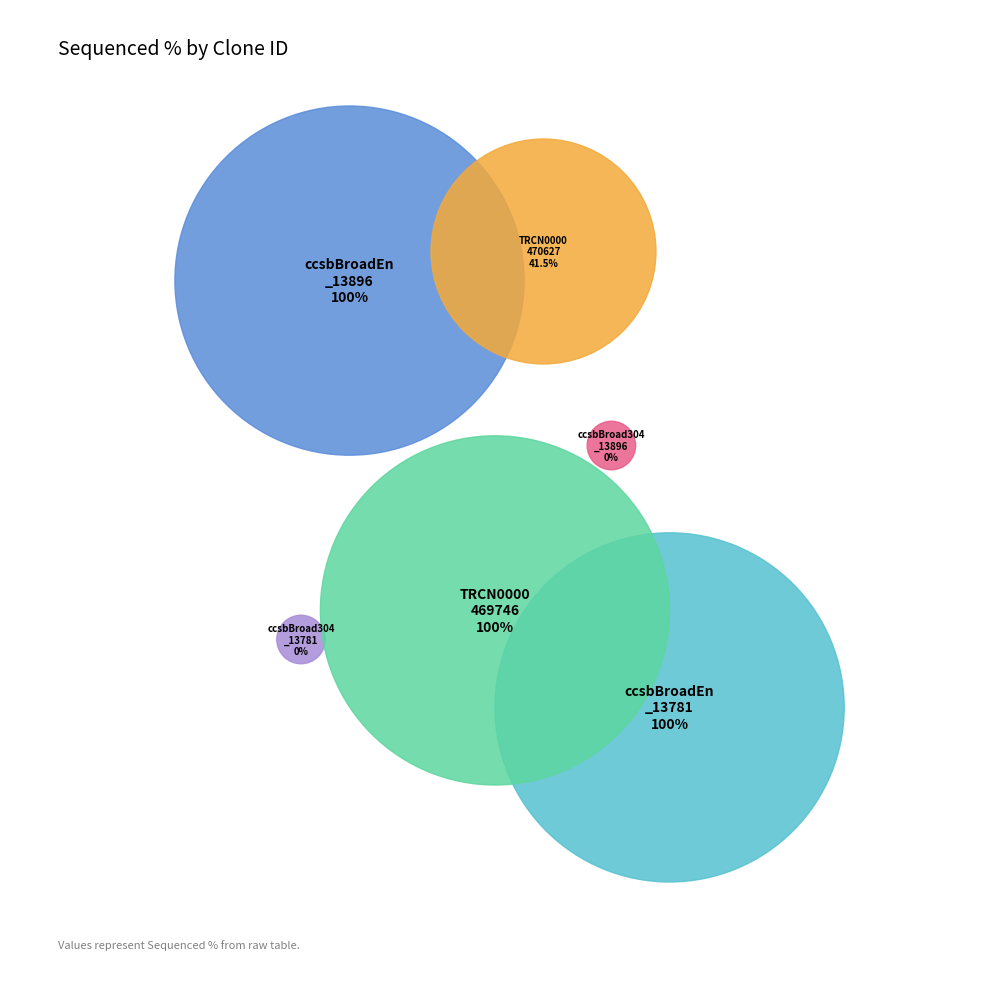

How many slices are in this pie chart?

6